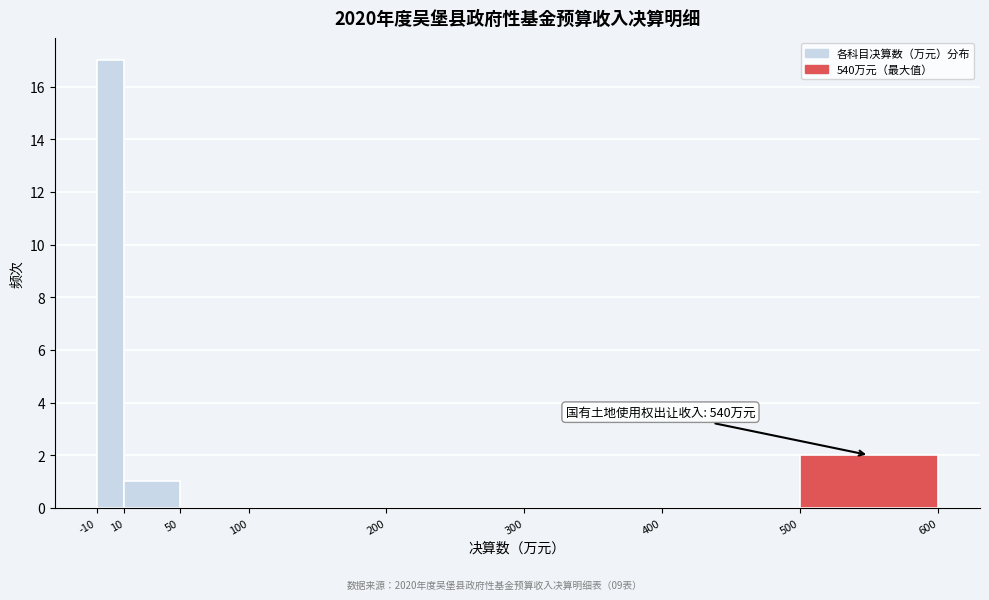

Which range on the x-axis has the tallest bar?

-10 to 10